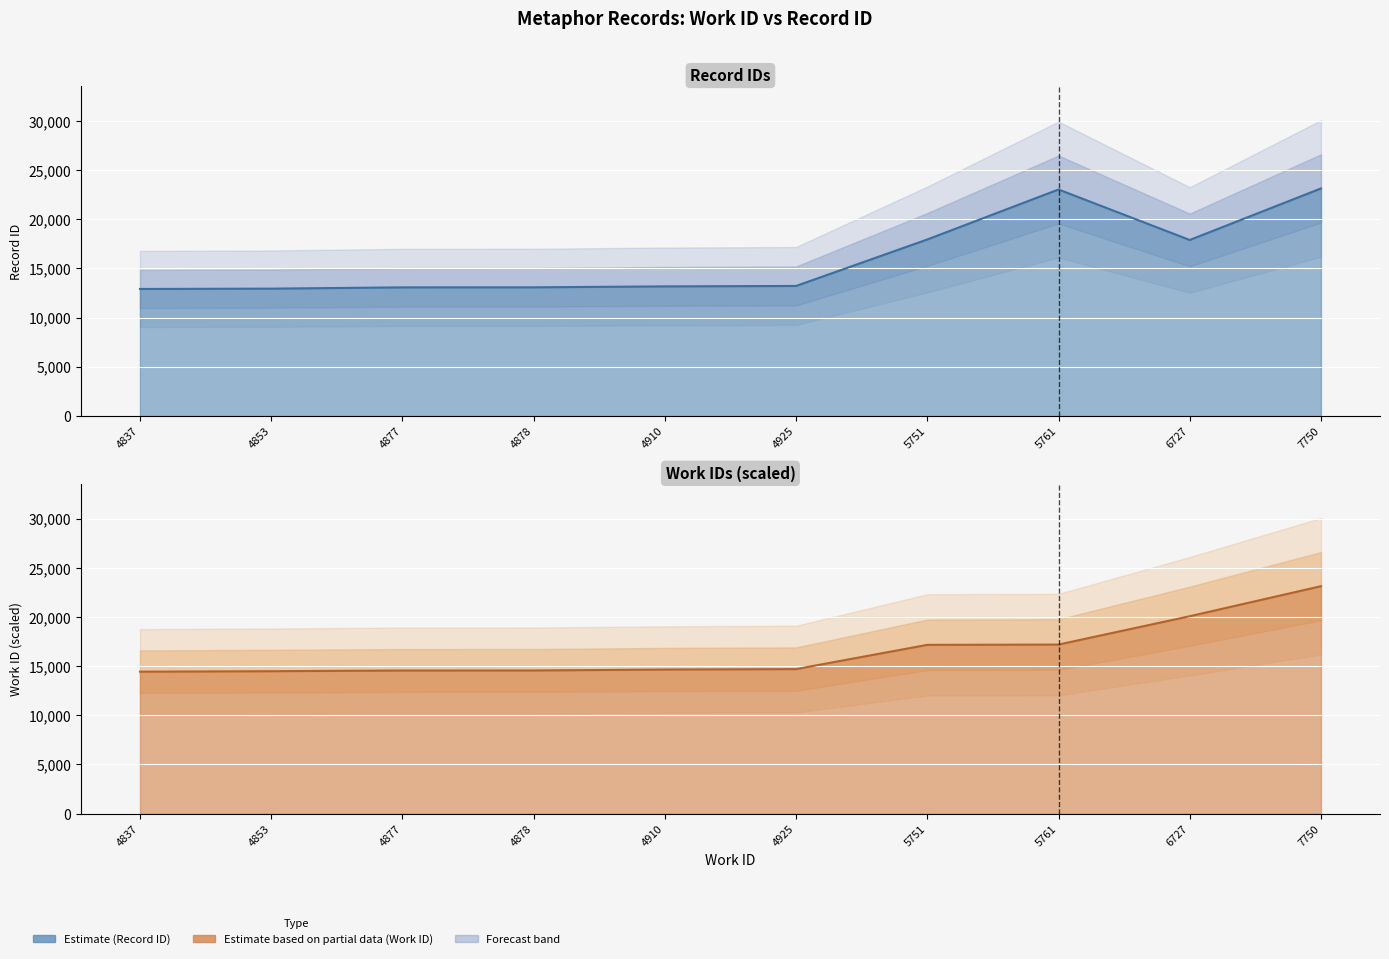

After their last crossing, which series has the higher values: id or work_id?

work_id